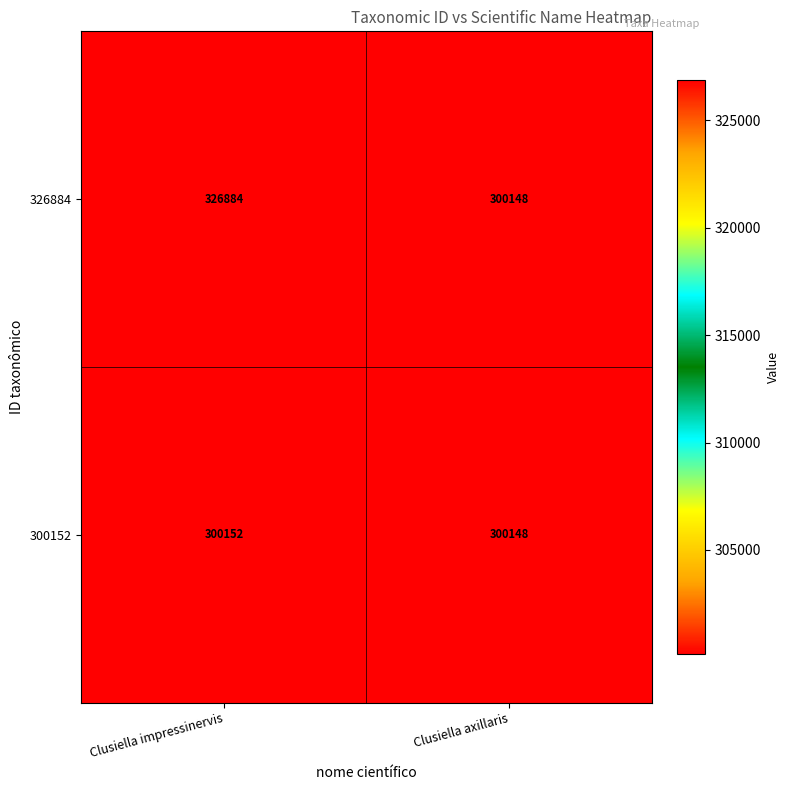

Reading left to right, what are all the values shown in this chart?

326884: Clusiella impressinervis=326884	Clusiella axillaris=300148
300152: Clusiella impressinervis=300152	Clusiella axillaris=300148